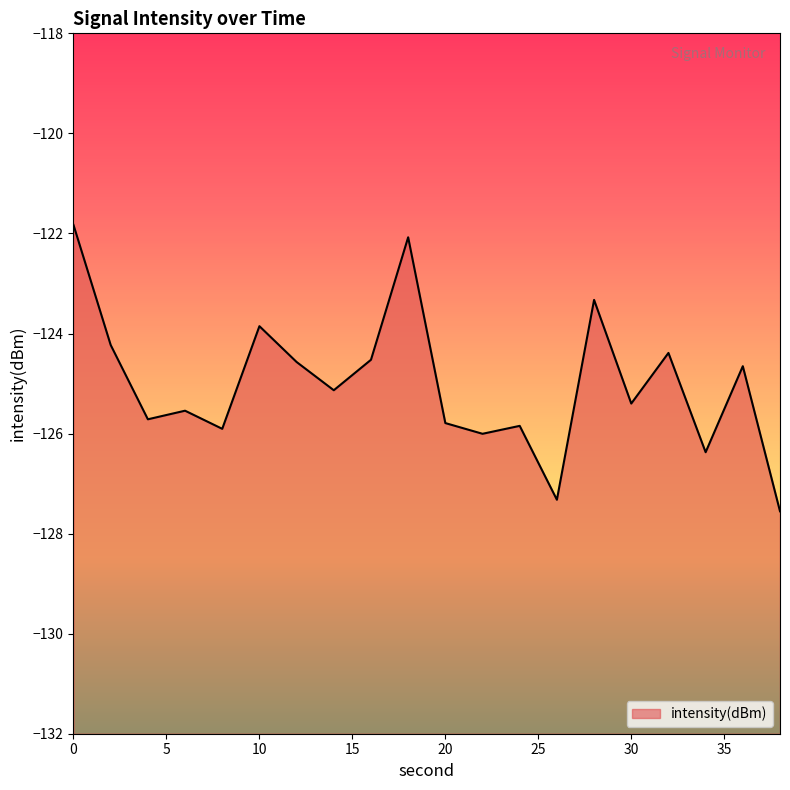

Rank the categories by value from highest to lowest.

0, 18, 28, 10, 2, 32, 16, 12, 36, 14, 30, 6, 4, 20, 24, 8, 22, 34, 26, 38